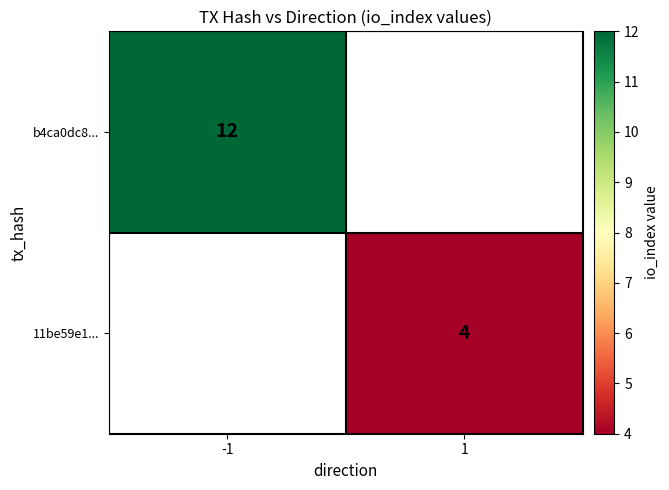

At how many categories does at least one series exceed 9?

1